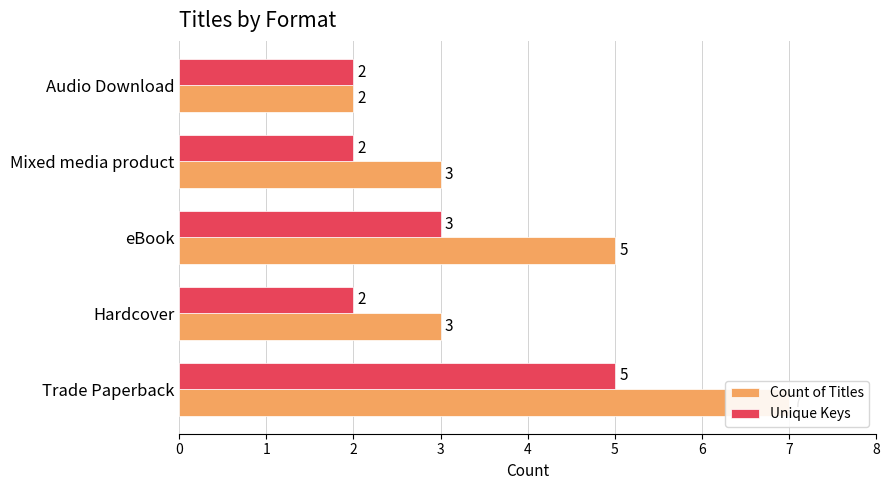

Read the Unique Keys value at Audio Download.

2